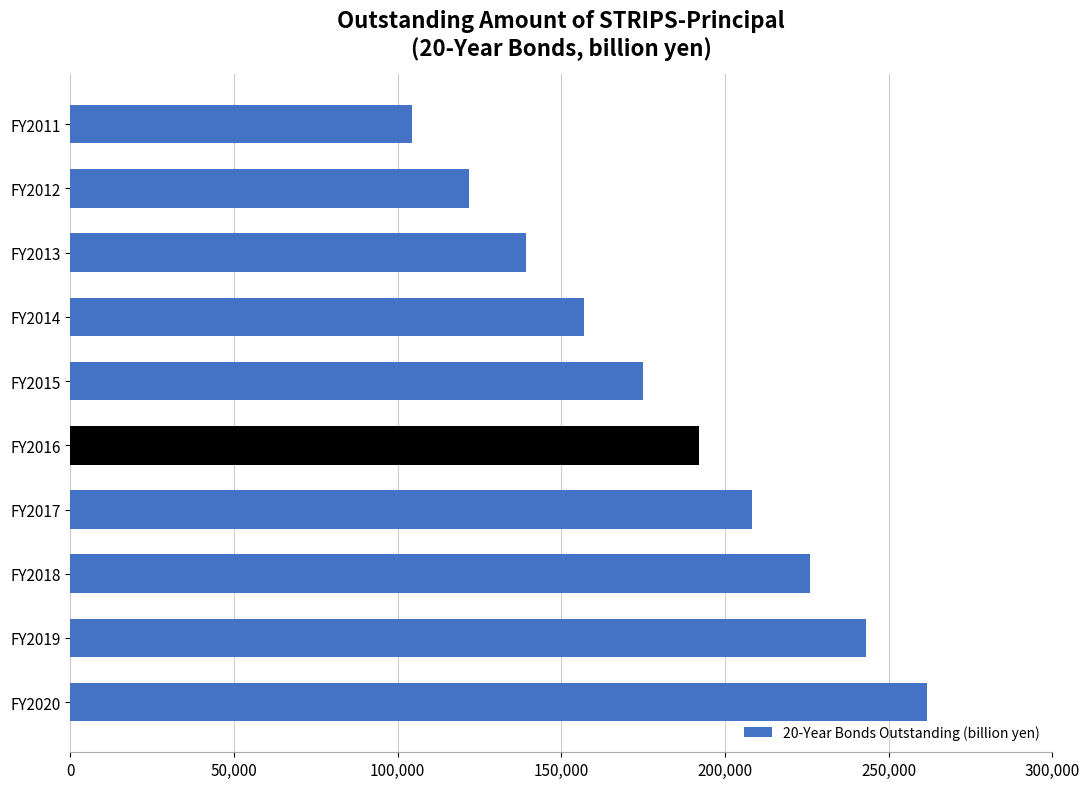

What is the value of the 4th bar from the top?

157000.2